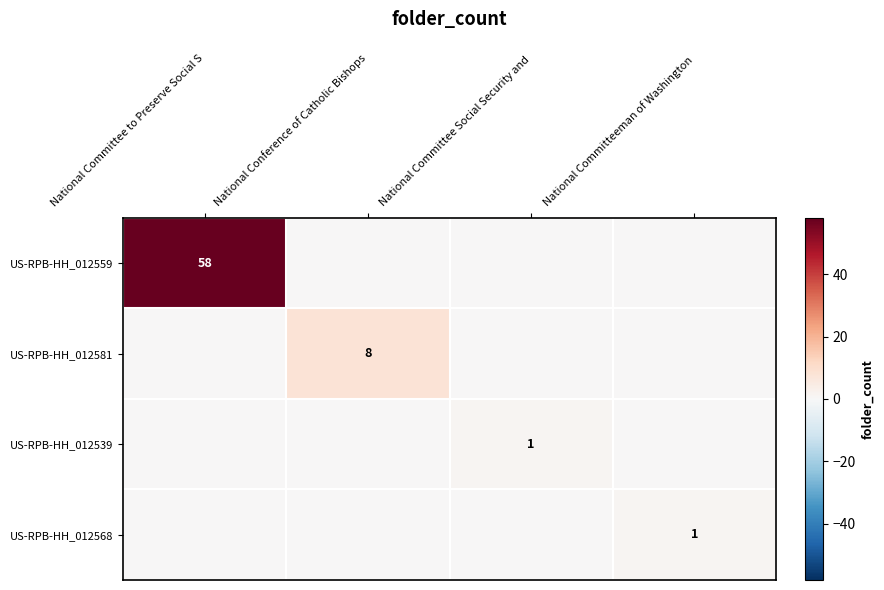

True or false: US-RPB-HH_012559 has a value of 90 at National Committee to Preserve Social S.

False